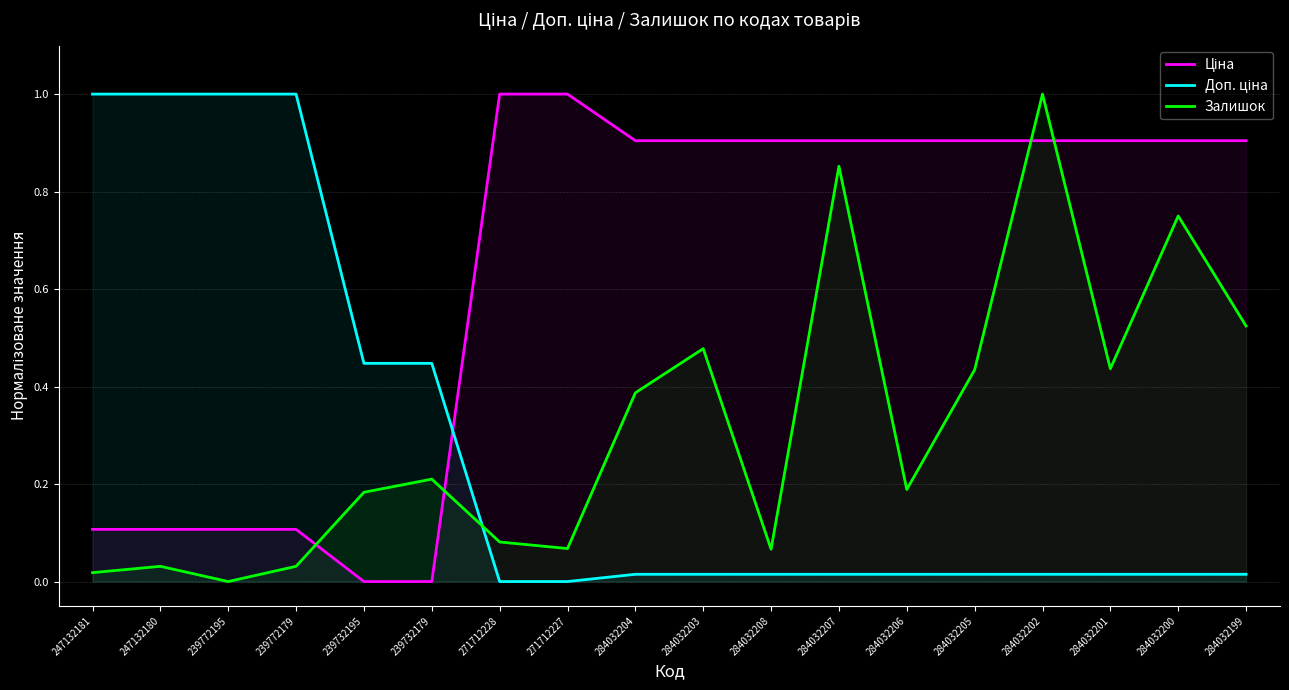

What is the spread (max minus min) of values at 239772179?

1.0